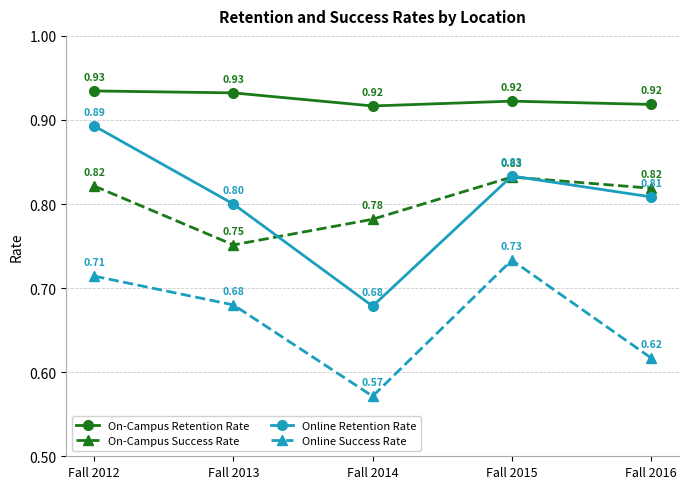

How many interior local valleys does the On-Campus Retention Rate series have?

1